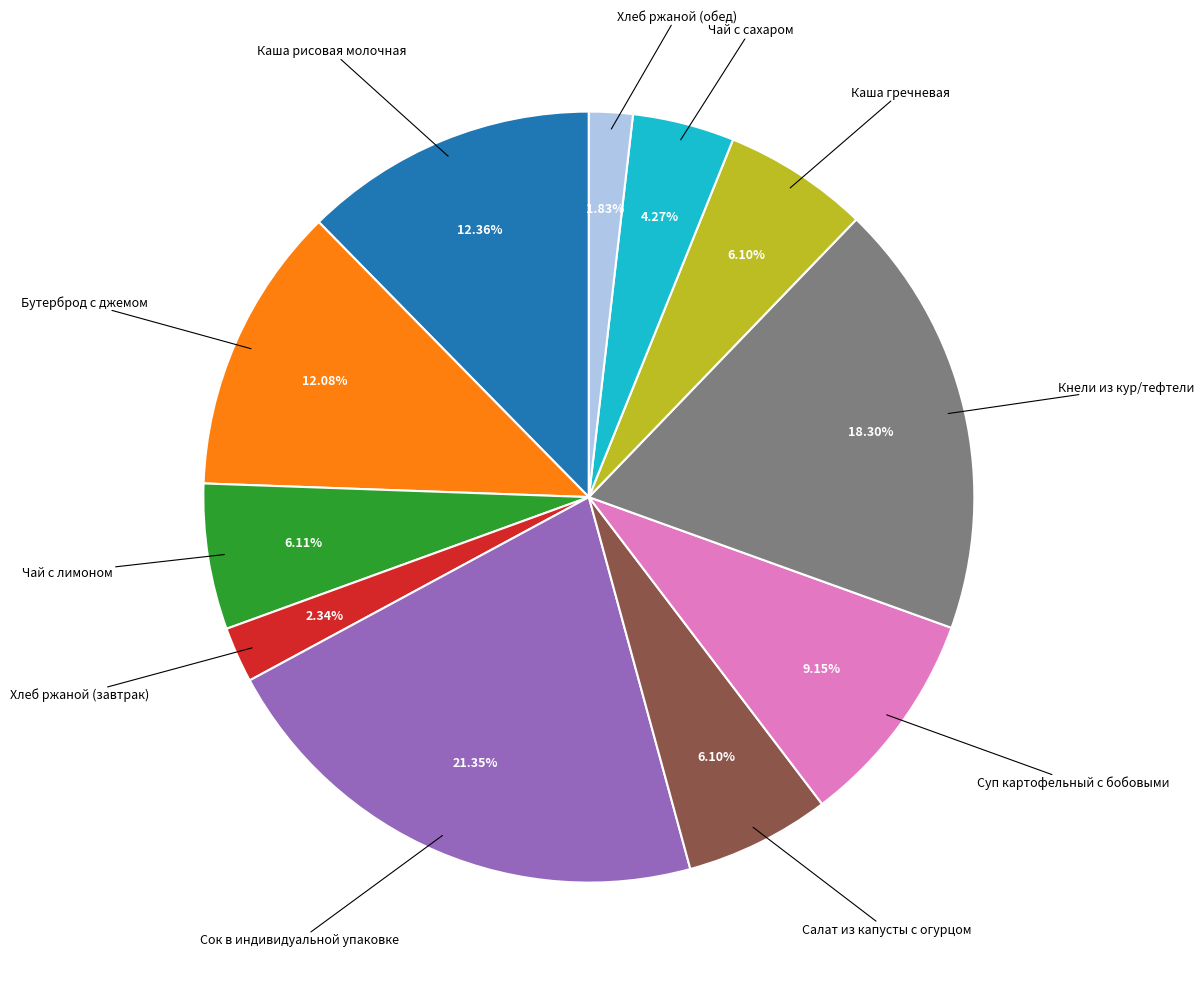

What is the total percentage of Чай с лимоном and Каша рисовая молочная?

18.5%